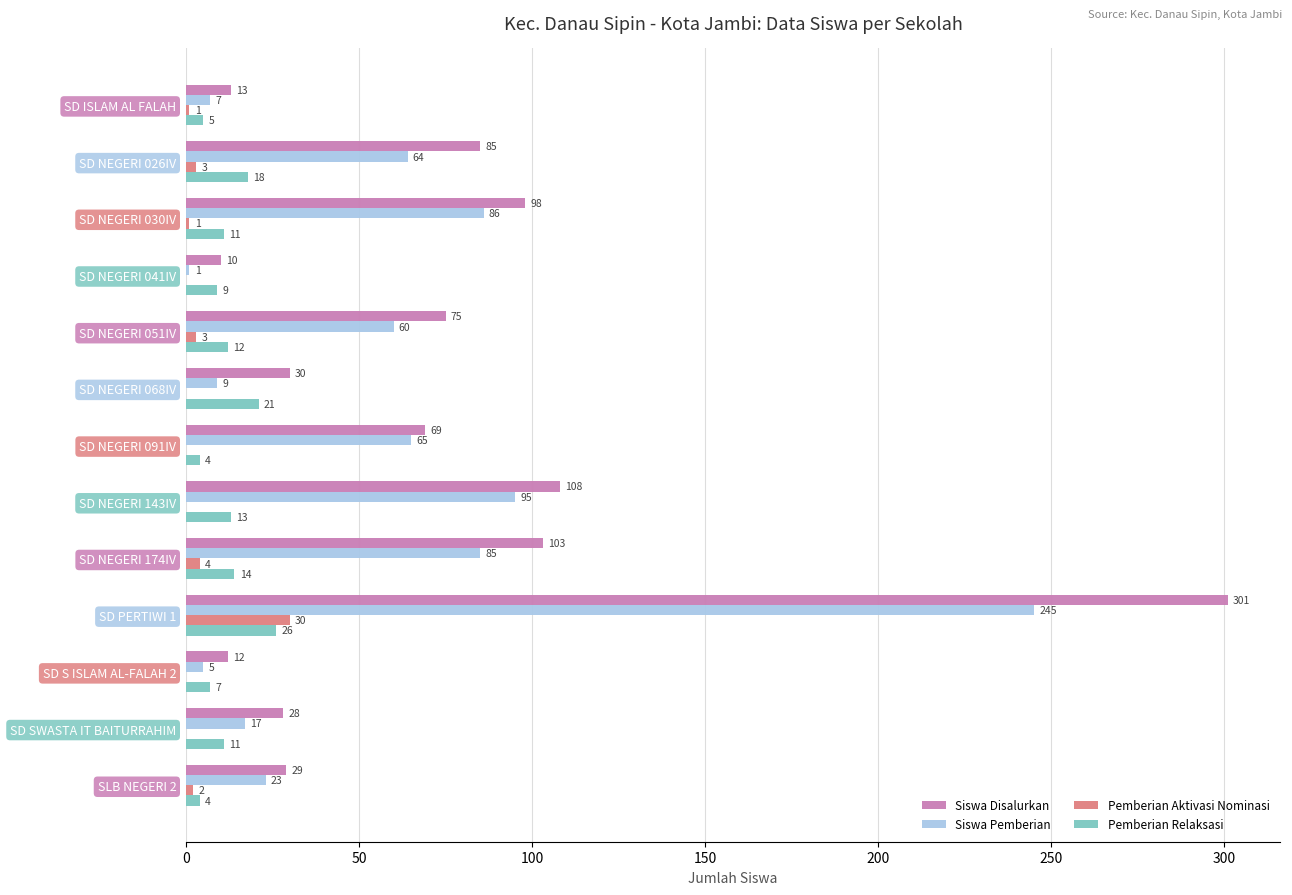

Which series changed the most between SD NEGERI 030IV and SD PERTIWI 1?

Siswa Disalurkan